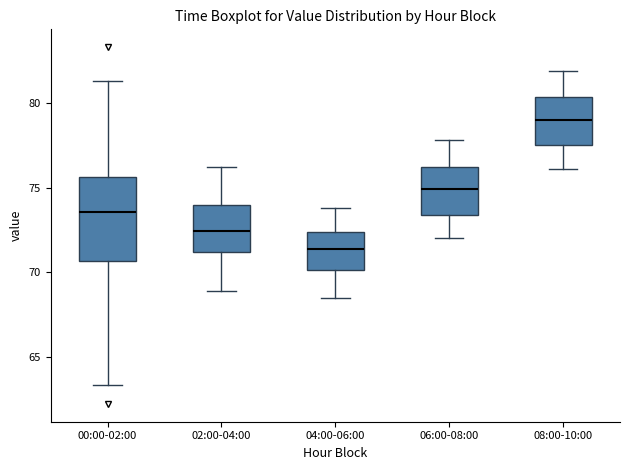

Reading left to right, read every box against the y-axis: the position of its median line, the range the box covers, and the ends of its whiskers. The values are not printed on the chart, so give them approximately, as read against the axis.

00:00-02:00: median 73.5, box 70.5 to 75.5, whiskers 63.5 to 81.5
02:00-04:00: median 72.5, box 71.0 to 74.0, whiskers 69.0 to 76.0
04:00-06:00: median 71.5, box 70.0 to 72.5, whiskers 68.5 to 74.0
06:00-08:00: median 75.0, box 73.5 to 76.5, whiskers 72.0 to 78.0
08:00-10:00: median 79.0, box 77.5 to 80.5, whiskers 76.0 to 82.0